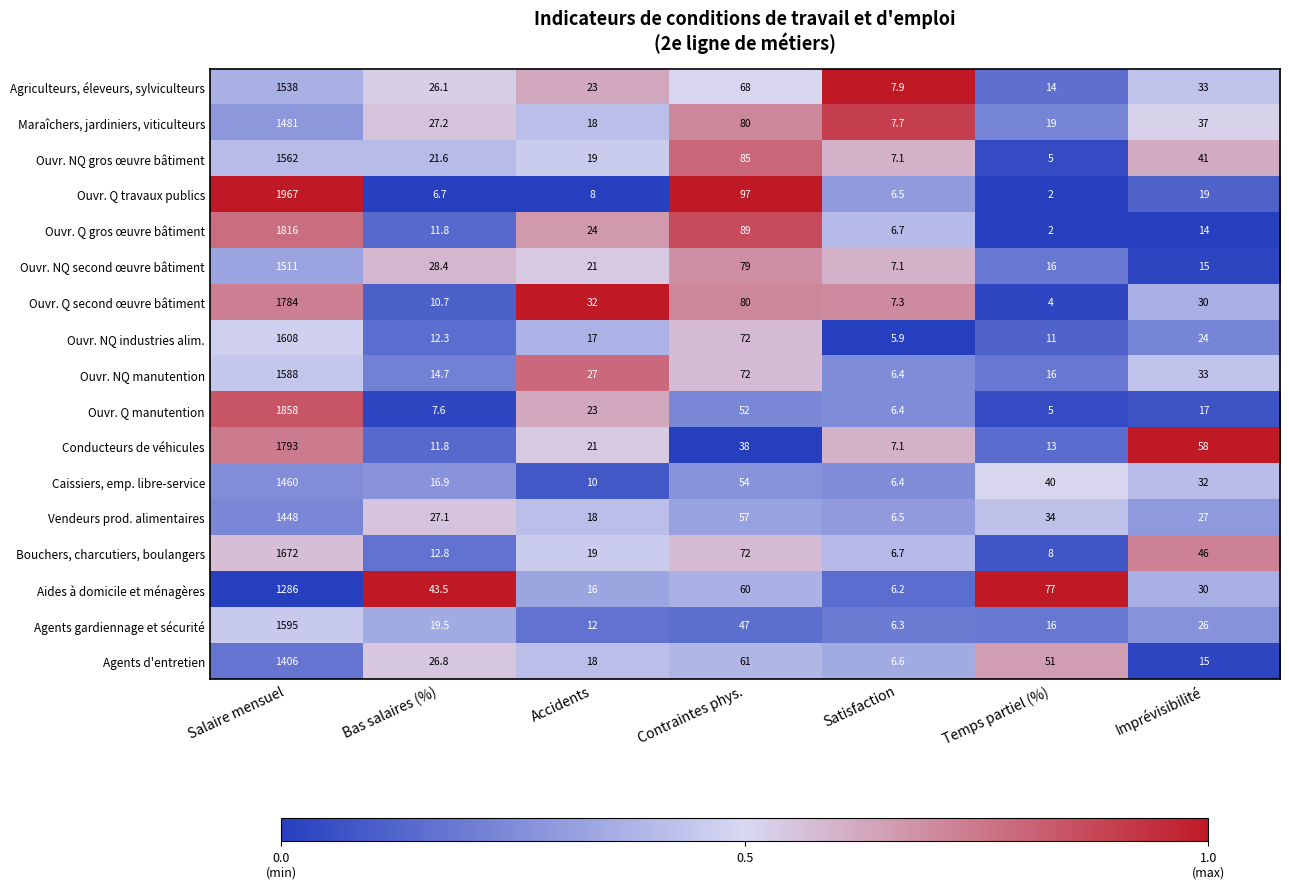

True or false: Caissiers, emp. libre-service has a value of 10.5 at Imprévisibilité.

False